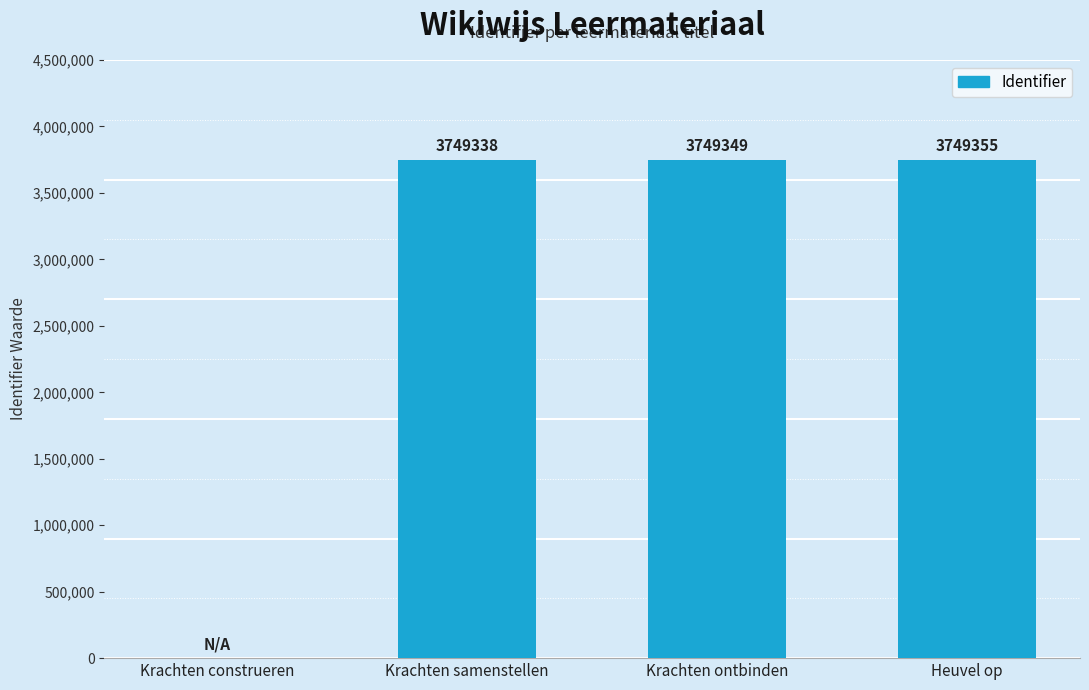

The value at Krachten construeren is 0. True or false?

True